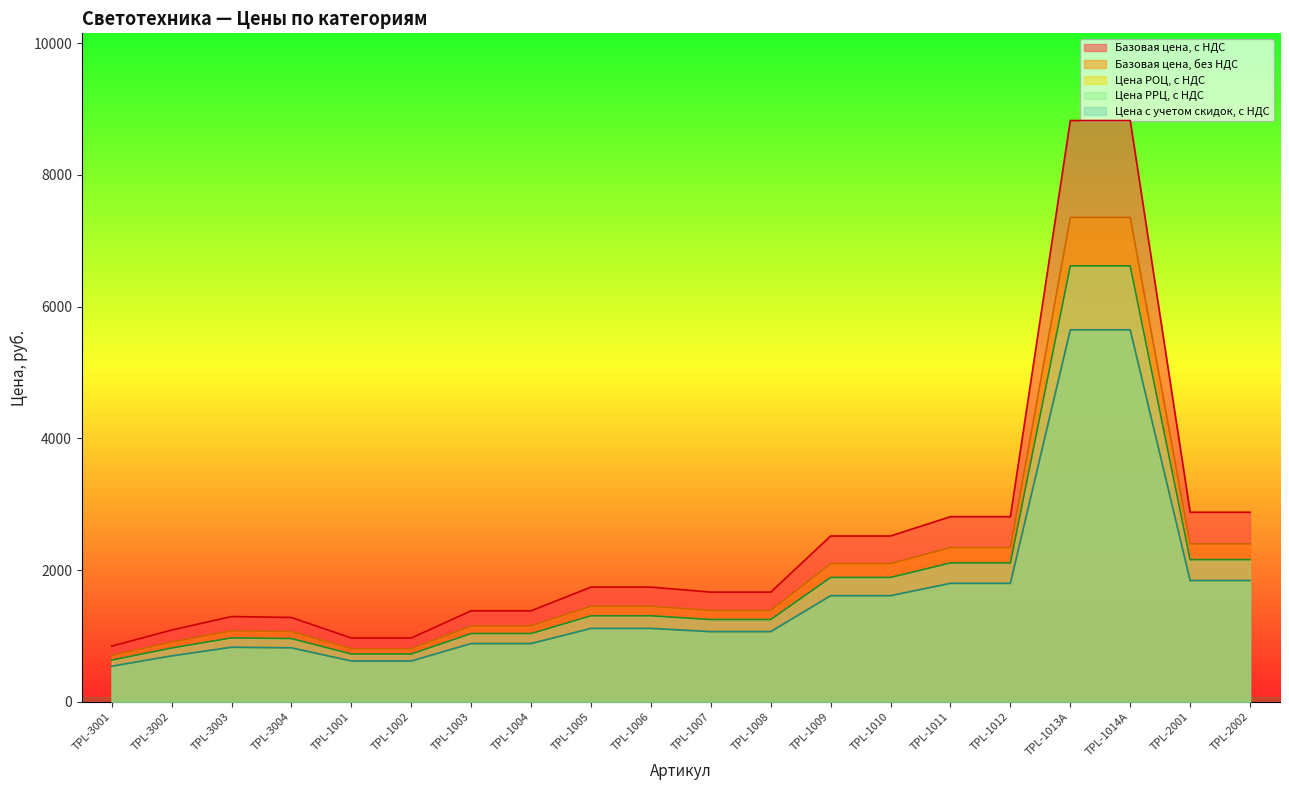

How many series are shown in this chart?

5